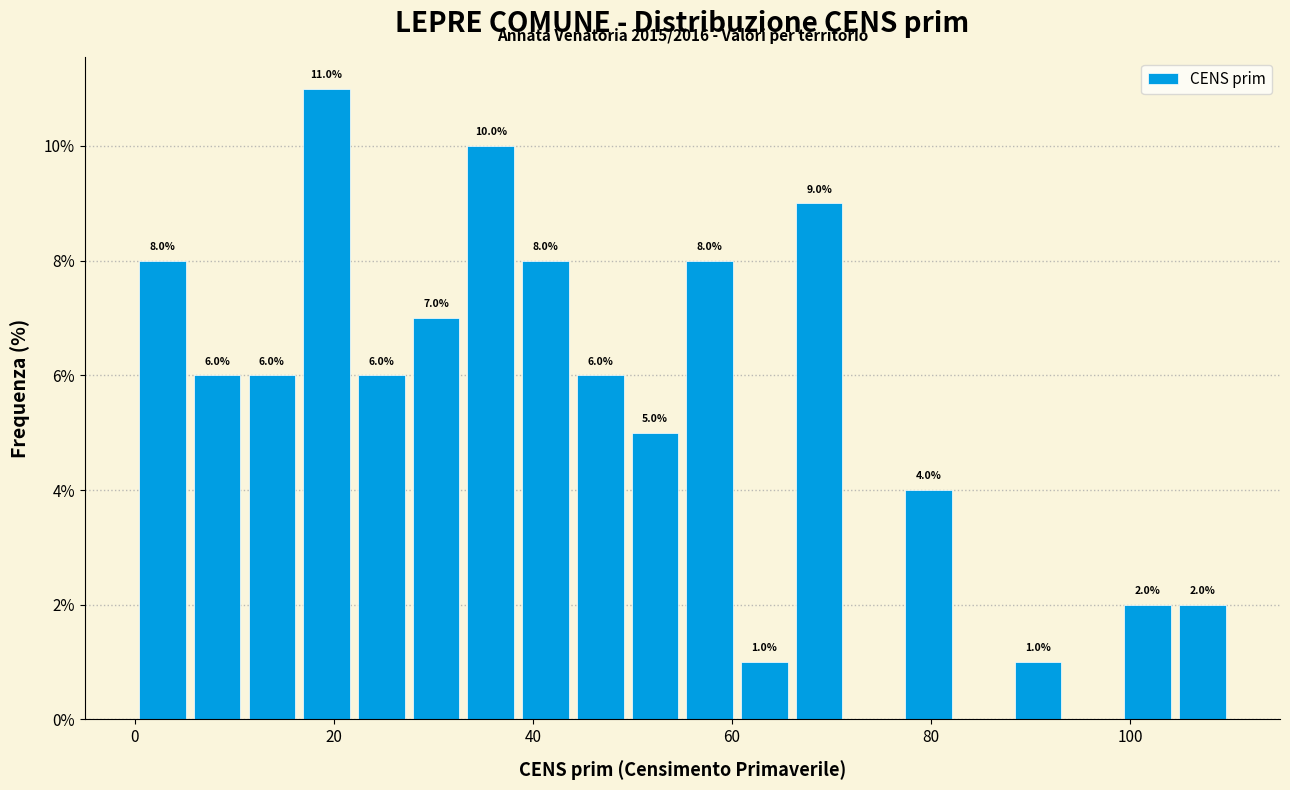

Read against the x-axis, roughly where is the centre of the tallest bar?

20